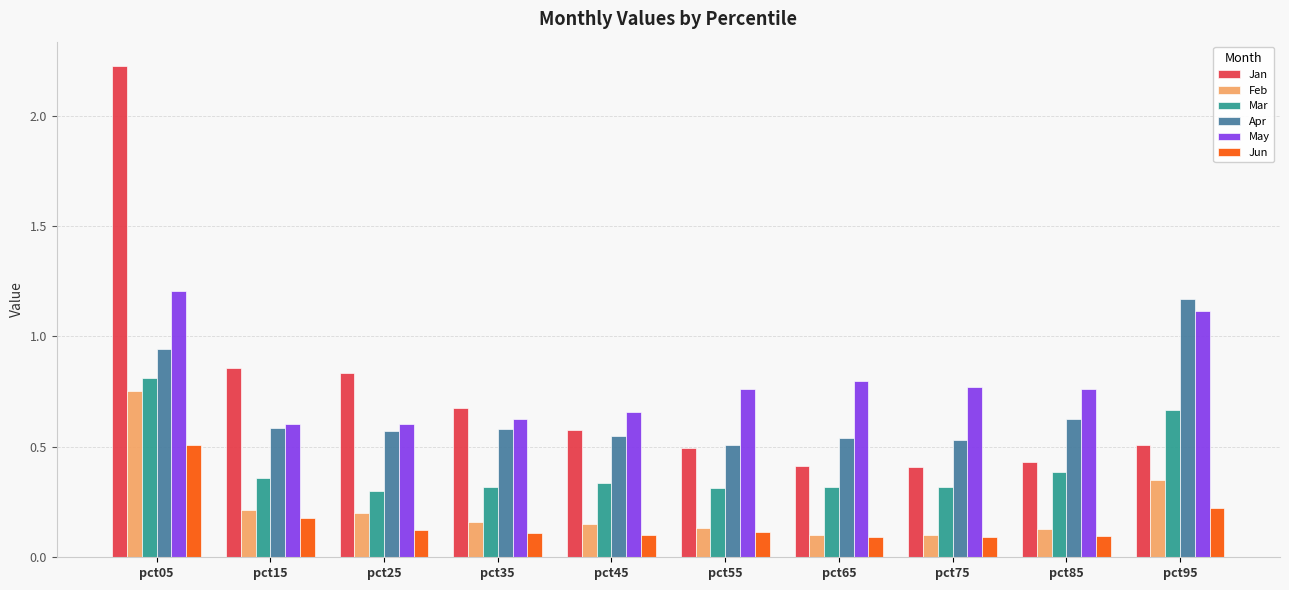

Is the value of Feb at pct85 greater than the value of Mar at pct15?

No